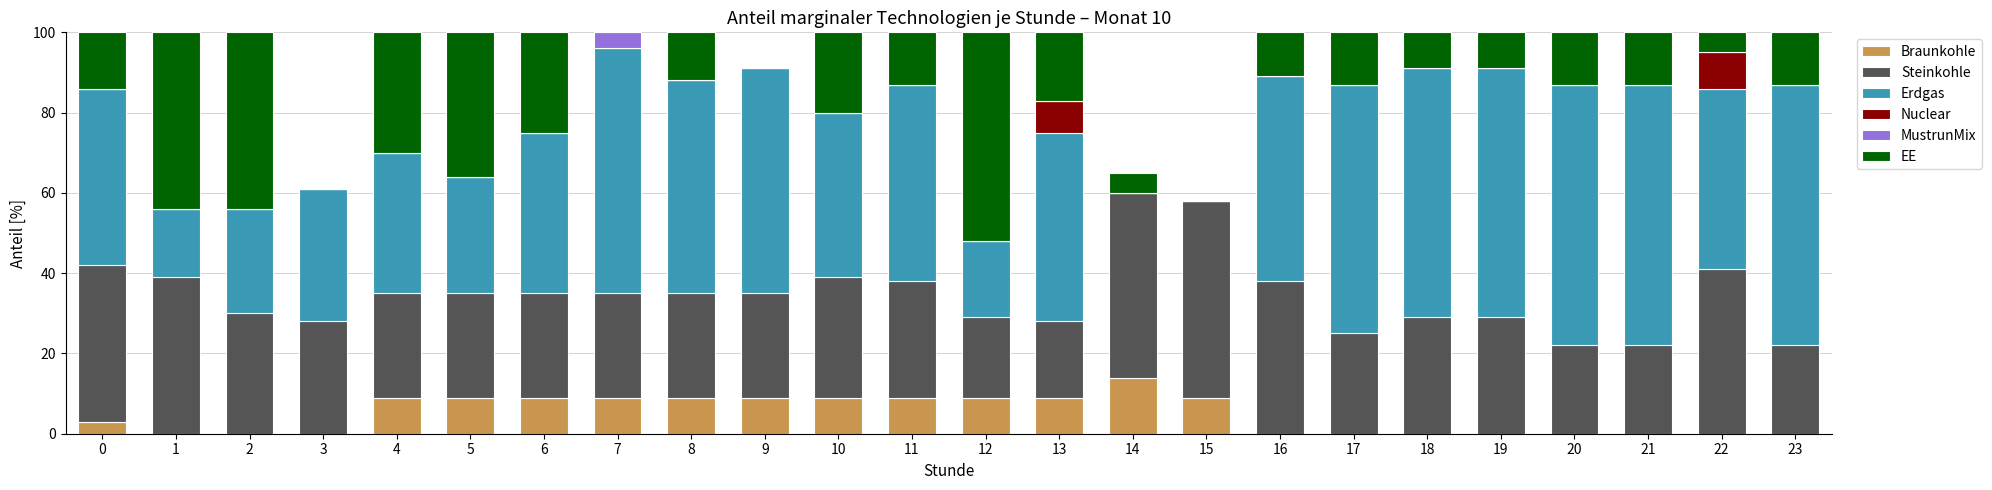

Which category has the highest value in the Braunkohle series?

14